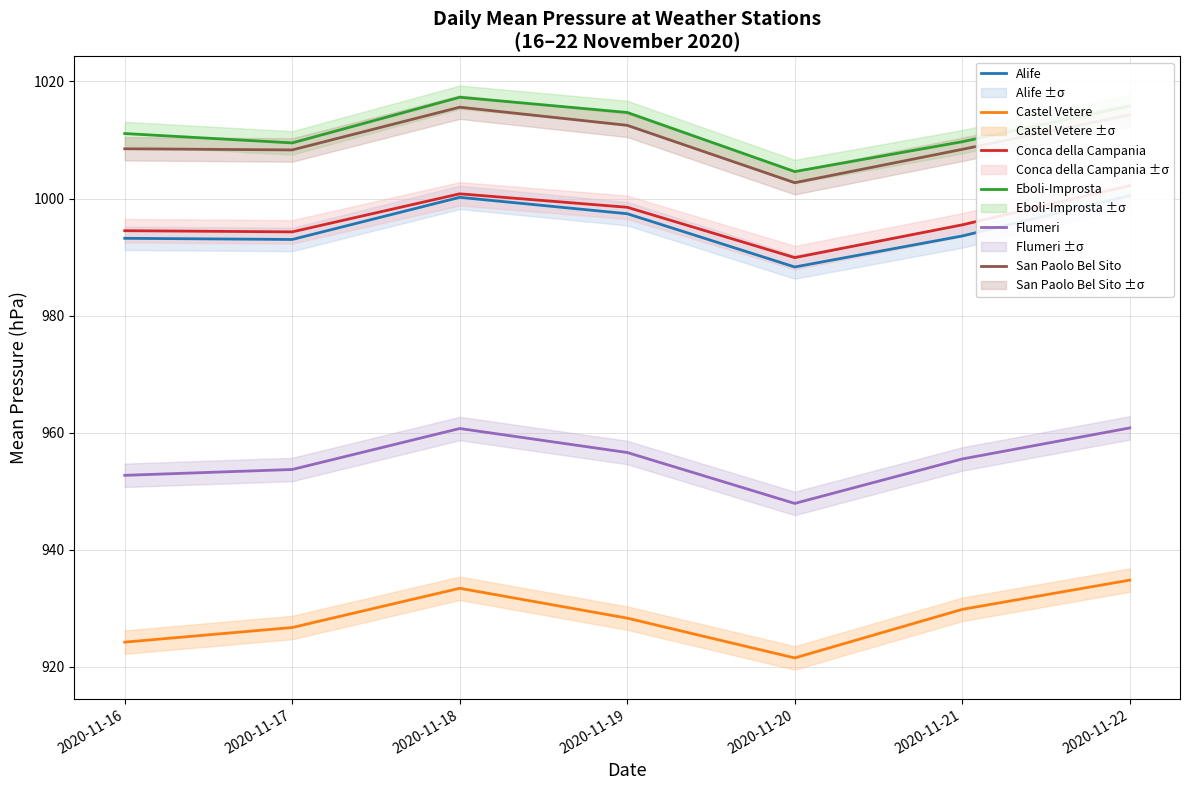

The Conca della Campania series shows 998.5 at 2020-11-19. True or false?

True